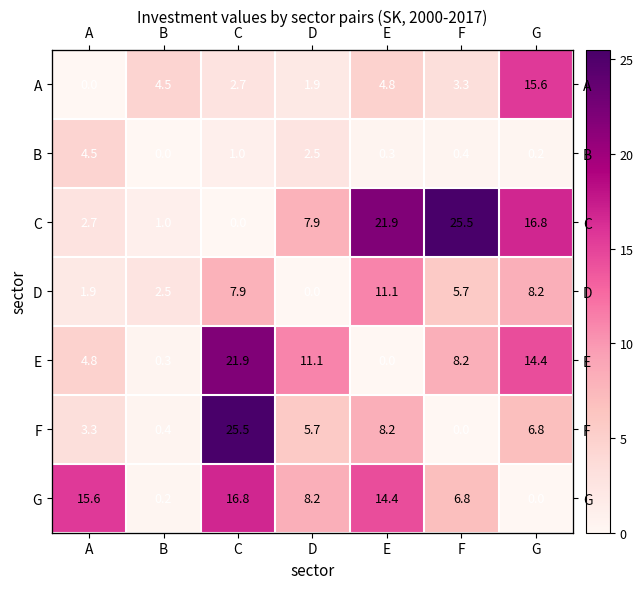

What is the total value across all series at D?

37.3